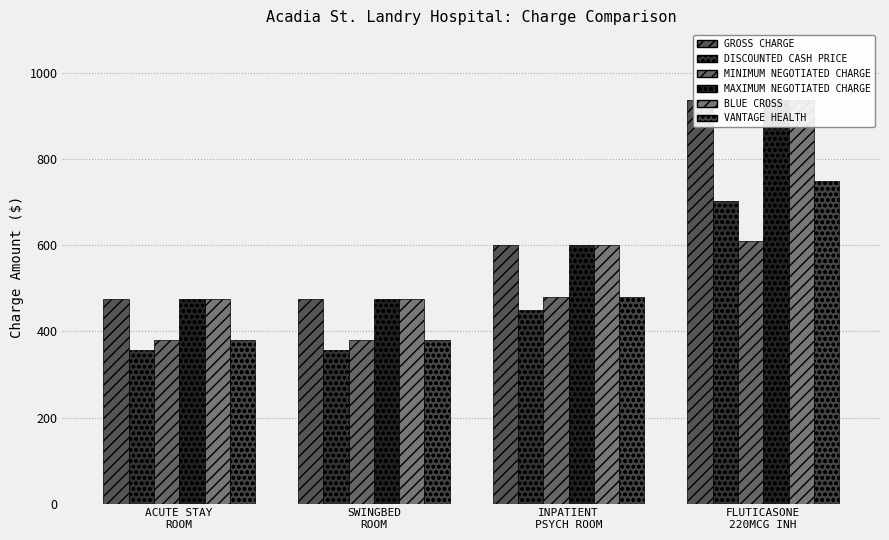

Reading left to right, extract all data points from this chart.

GROSS CHARGE: 475.0	475.0	600.0	937.6
DISCOUNTED CASH PRICE: 356.2	356.2	450.0	703.2
MINIMUM NEGOTIATED CHARGE: 380.0	380.0	480.0	609.5
MAXIMUM NEGOTIATED CHARGE: 475.0	475.0	600.0	937.6
BLUE CROSS: 475.0	475.0	600.0	937.6
VANTAGE HEALTH: 380.0	380.0	480.0	750.1